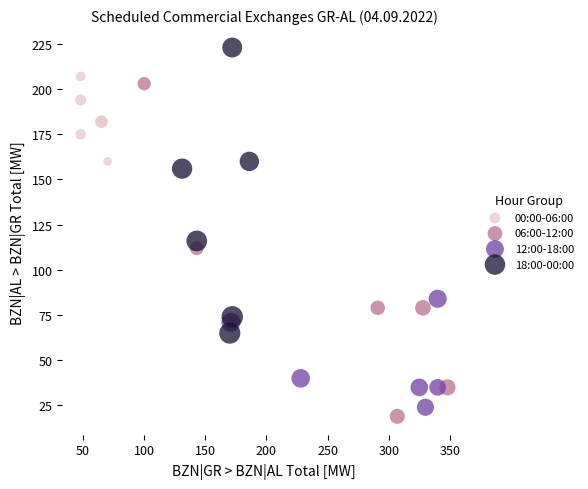

Which series contains the lowest Y value?

06:00-12:00